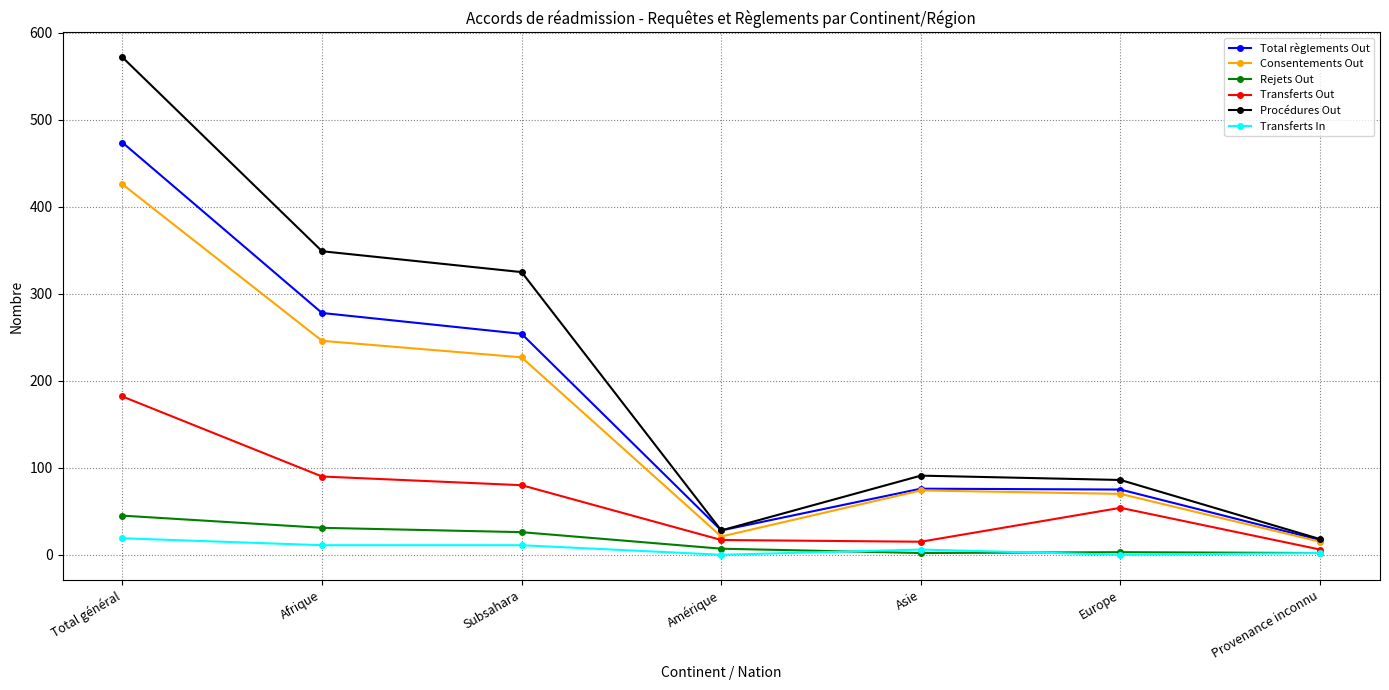

Which series changed the most between Asie and Provenance inconnu?

Procédures Out